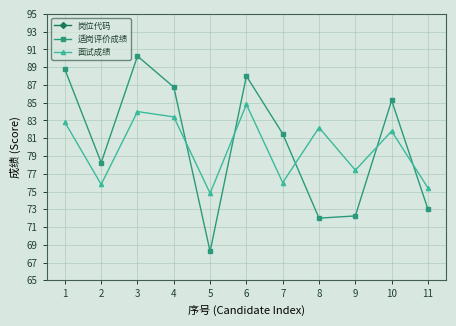

Reading left to right, extract all data points from this chart.

岗位代码: 1.0	1.0	2.0	2.0	2.0	3.0	3.0	3.0	3.0	4.0	4.0
适岗评价成绩: 88.8	78.2	90.2	86.8	68.2	88.0	81.5	72.0	72.2	85.2	73.0
面试成绩: 82.8	75.8	84.0	83.4	74.8	84.8	76.0	82.2	77.4	81.8	75.4